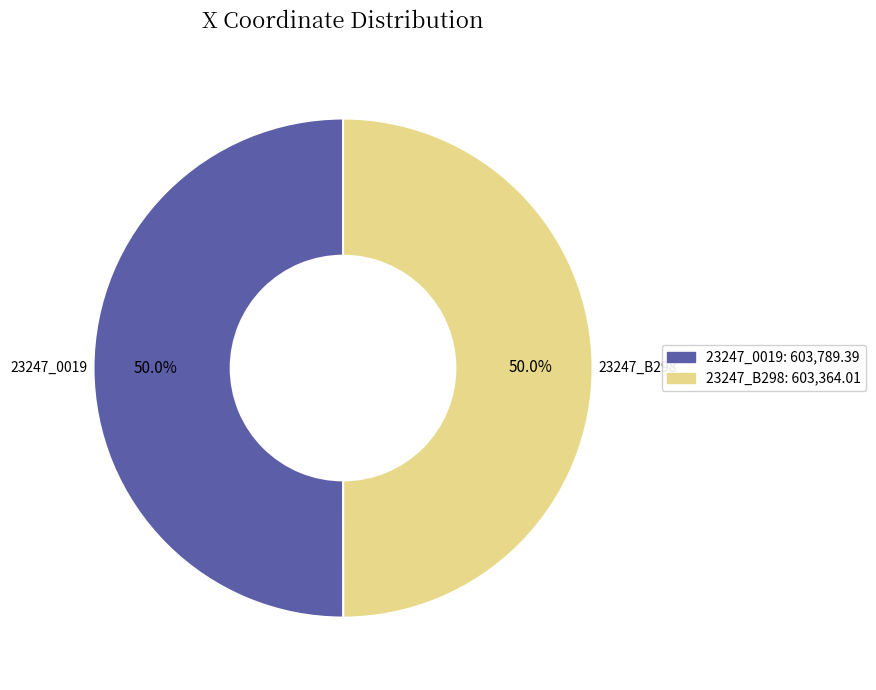

What percentage is the 23247_0019 slice, to the nearest percent?

50%